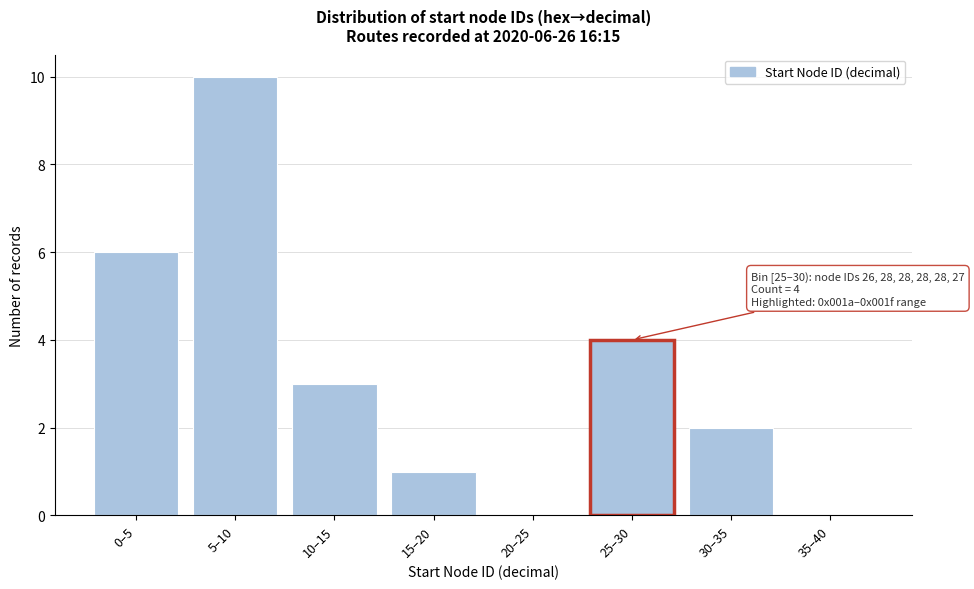

Reading right to left, what are all the values shown in this chart?

35–40=0	30–35=2	25–30=4	20–25=0	15–20=1	10–15=3	5–10=10	0–5=6